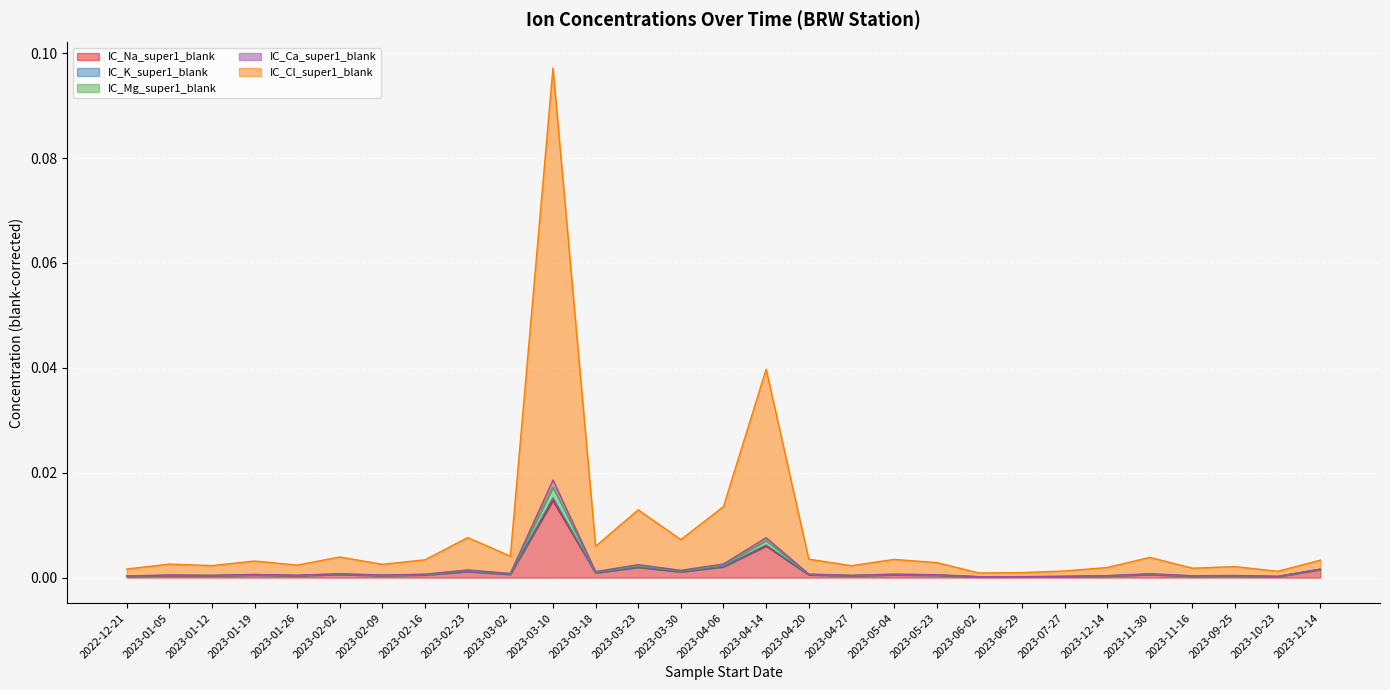

At which label does IC_Cl_super1_blank reach its minimum?

2023-06-02